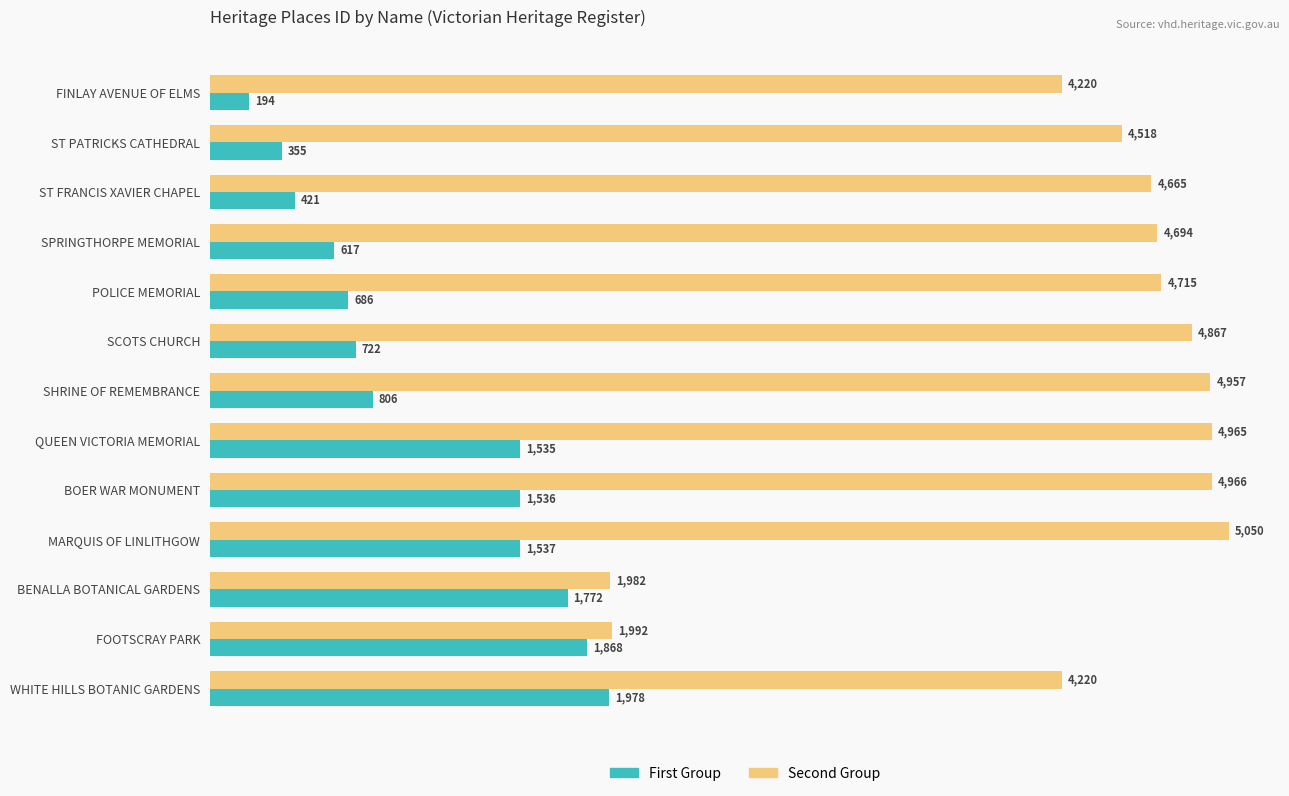

Read the Second Group value at ST PATRICKS CATHEDRAL.

4518